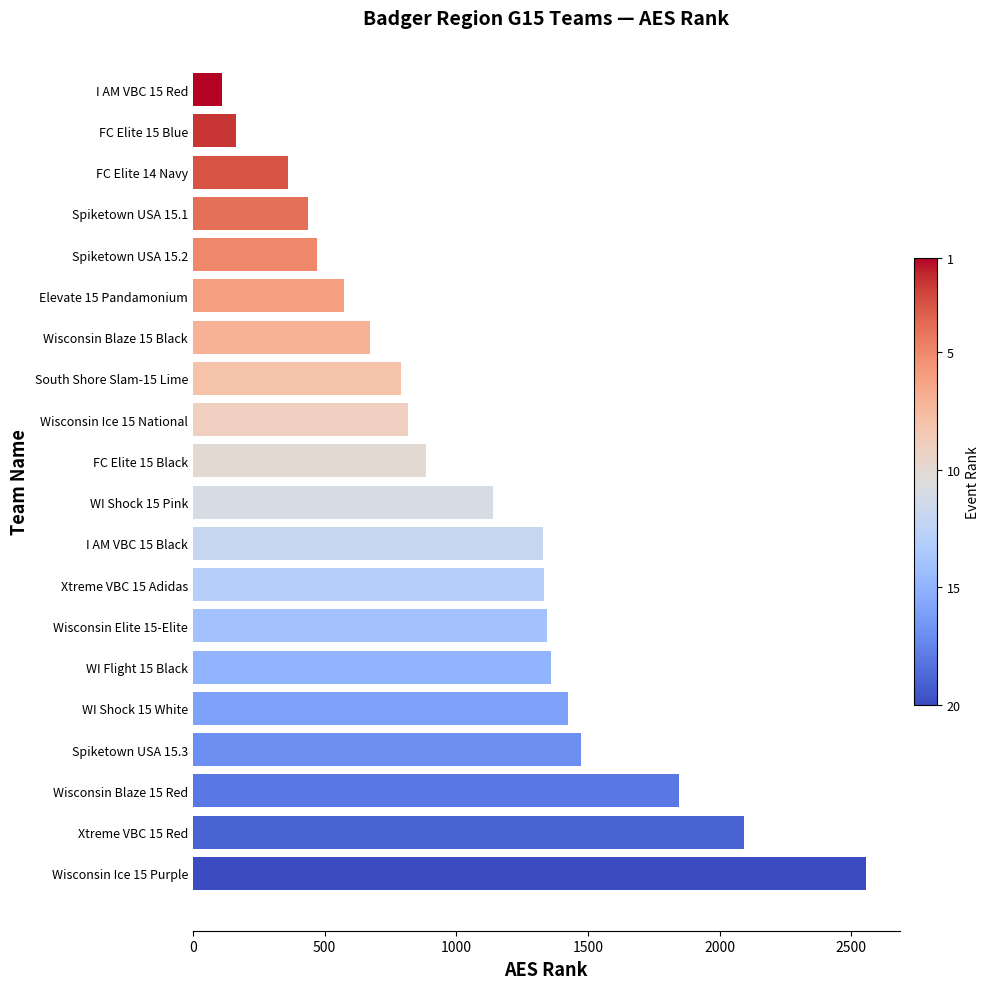

Between South Shore Slam-15 Lime and Spiketown USA 15.3, which is larger?

Spiketown USA 15.3